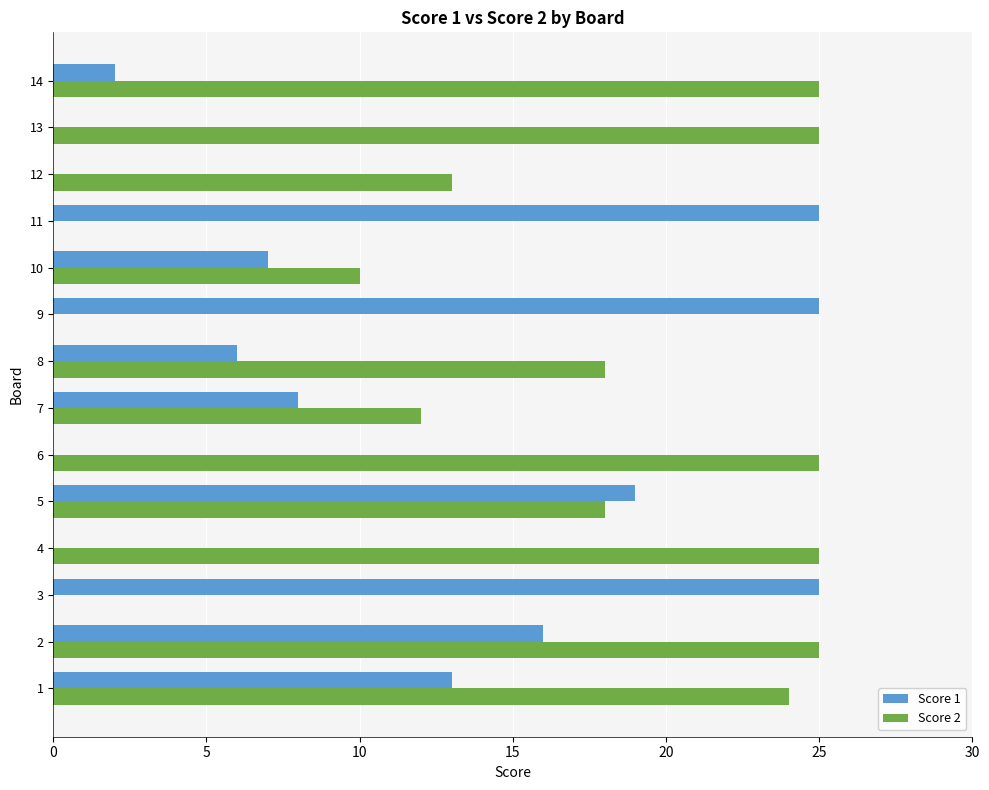

At which category is the sum across all series the highest?

2